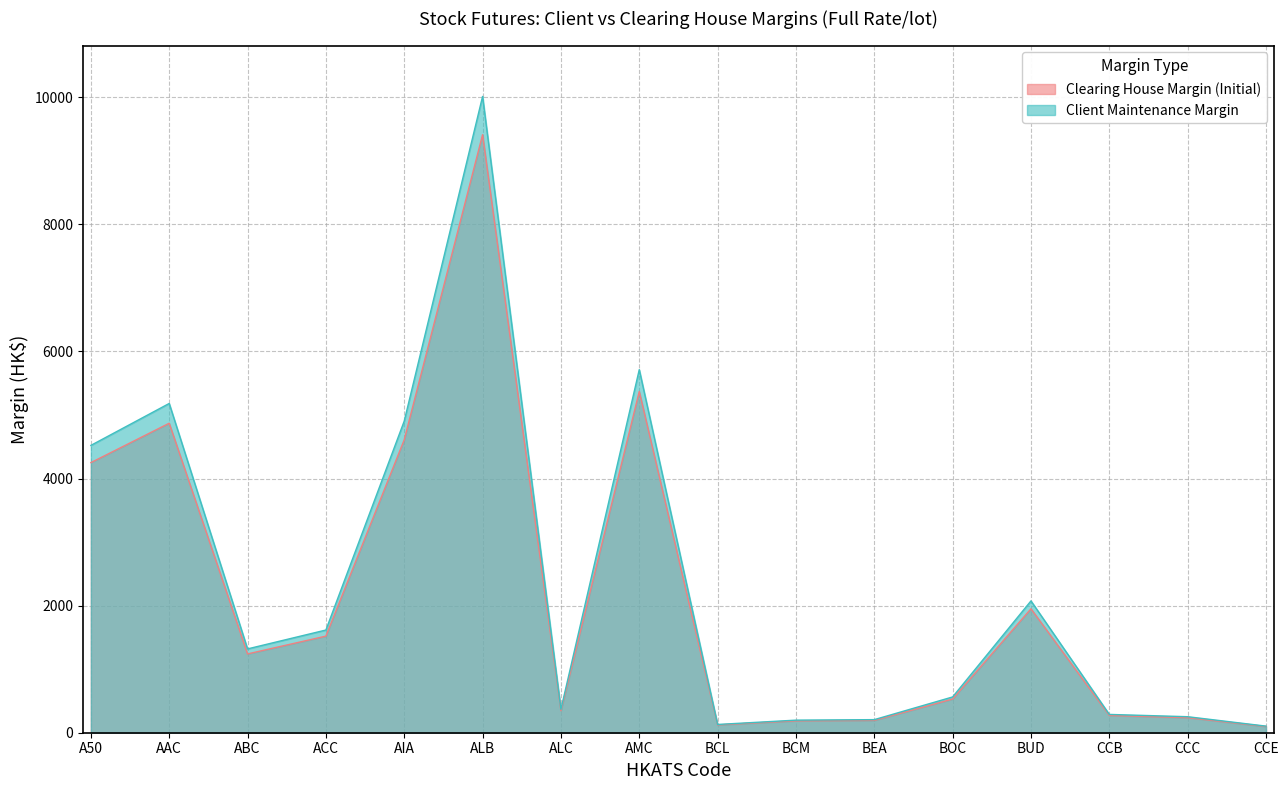

Count the number of data series in this chart.

2